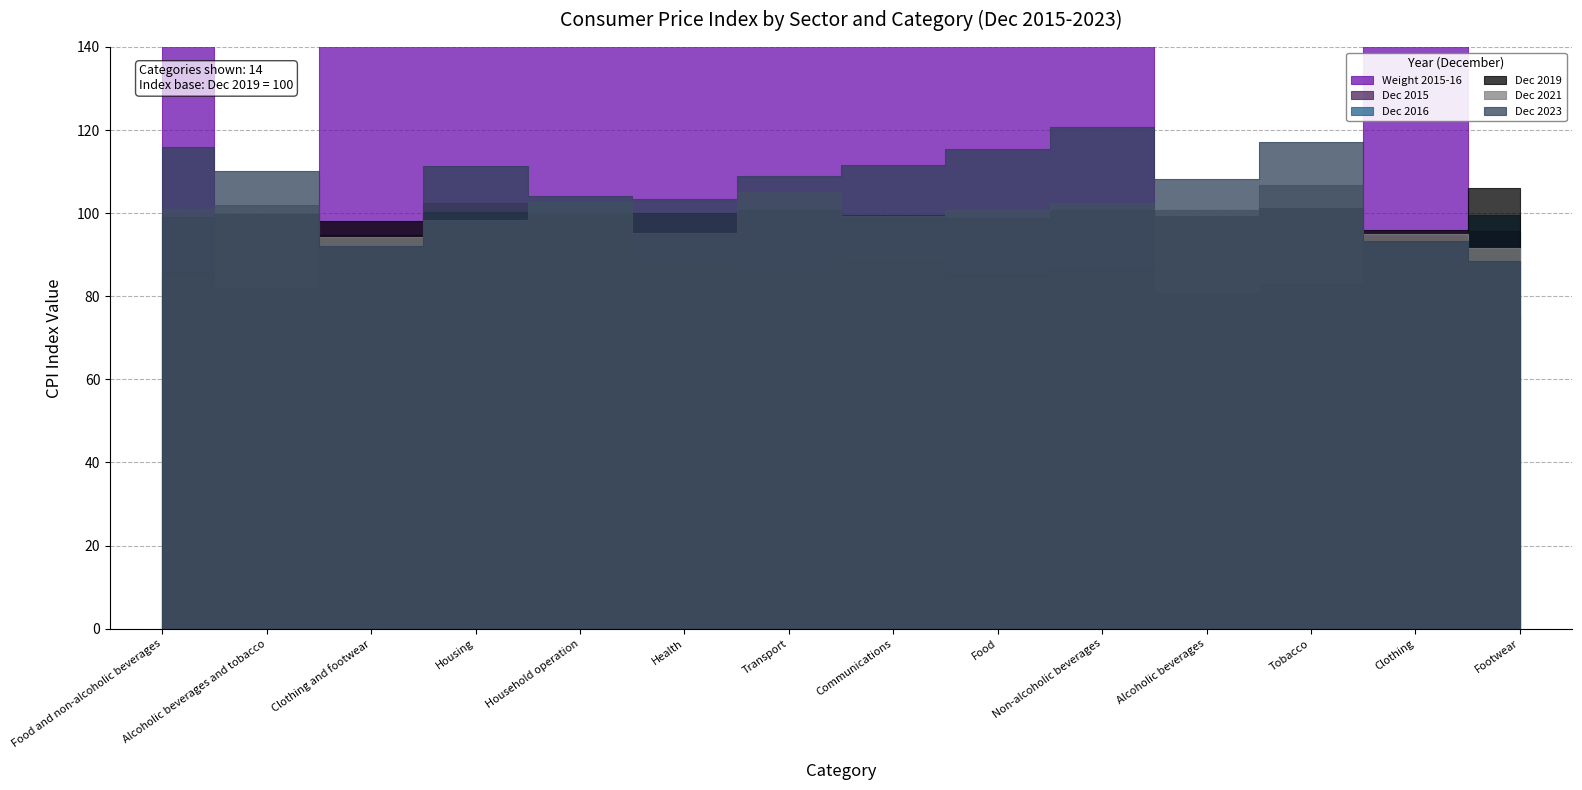

At which category does Dec 2023 reach its first local valley?

Clothing and footwear